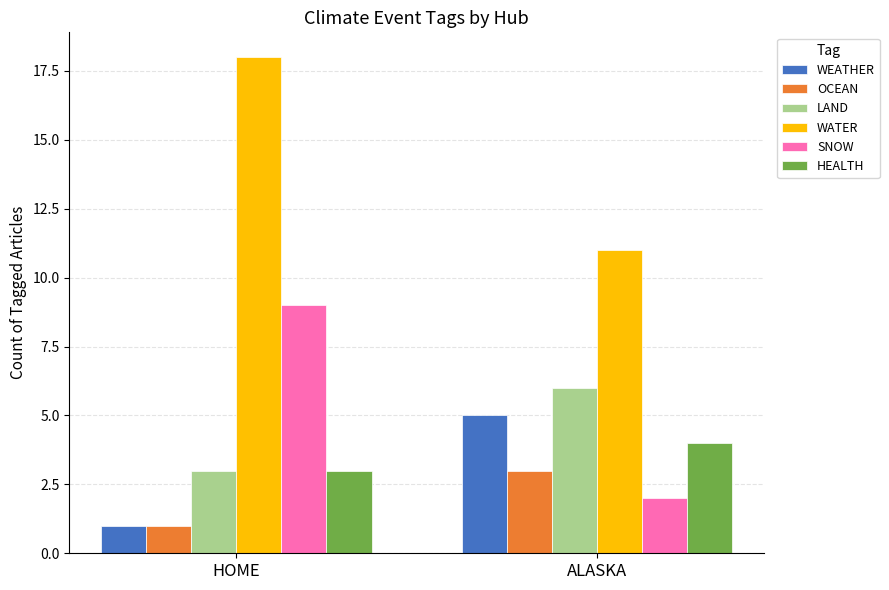

Is it true that HEALTH equals 5 at HOME?

False